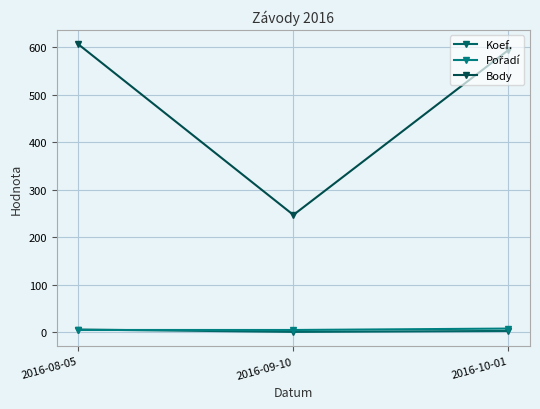

Does the chart display data point markers on the line(s)?

Yes